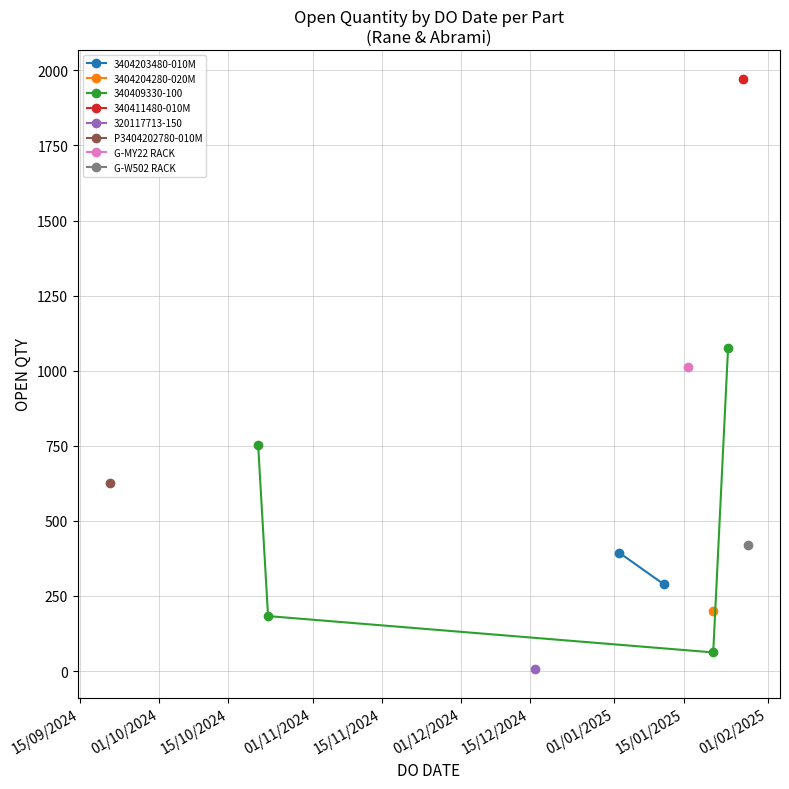

Count the values in the range 289 to 394.

2